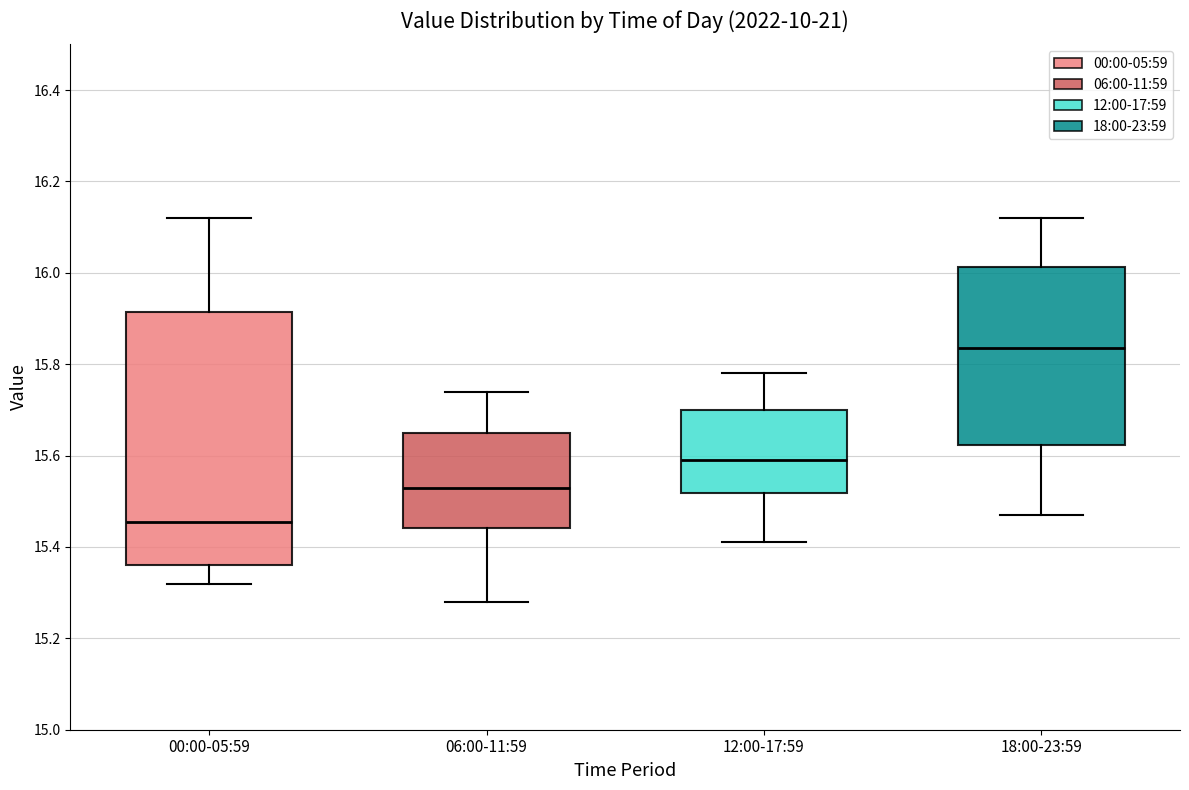

Reading left to right, read every box against the y-axis: the position of its median line, the range the box covers, and the ends of its whiskers. The values are not printed on the chart, so give them approximately, as read against the axis.

00:00-05:59: median 15.46, box 15.36 to 15.92, whiskers 15.32 to 16.12
06:00-11:59: median 15.54, box 15.44 to 15.66, whiskers 15.28 to 15.74
12:00-17:59: median 15.60, box 15.52 to 15.70, whiskers 15.42 to 15.78
18:00-23:59: median 15.84, box 15.62 to 16.02, whiskers 15.48 to 16.12